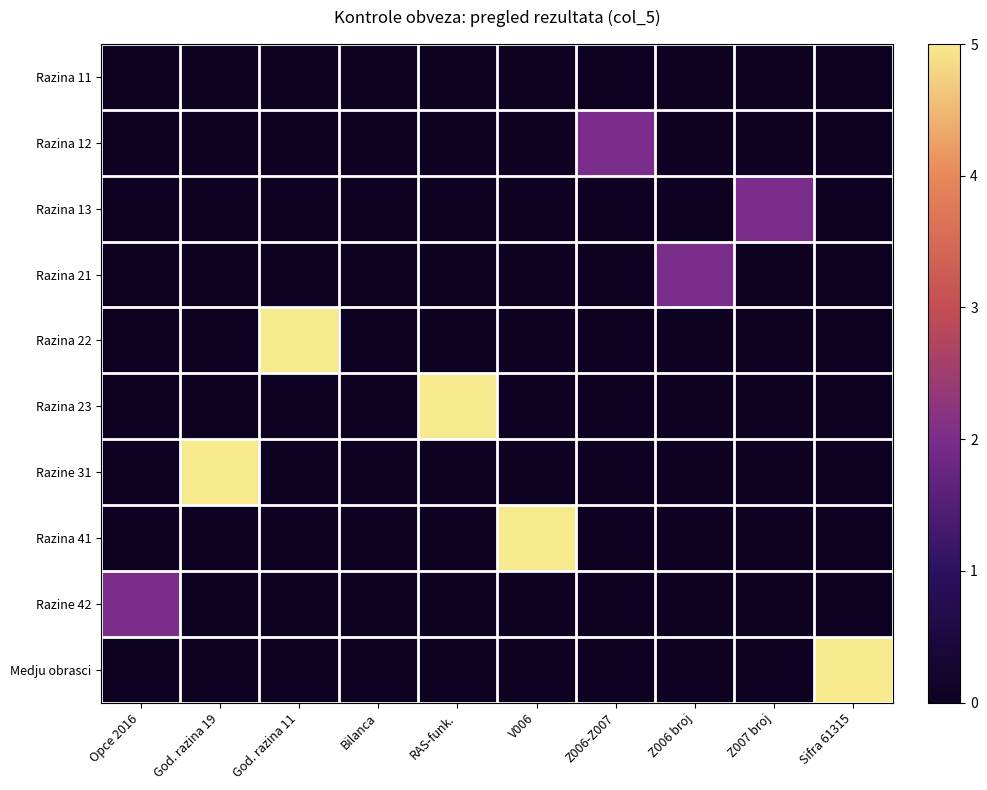

At which category is the sum across all series the highest?

God. razina 19